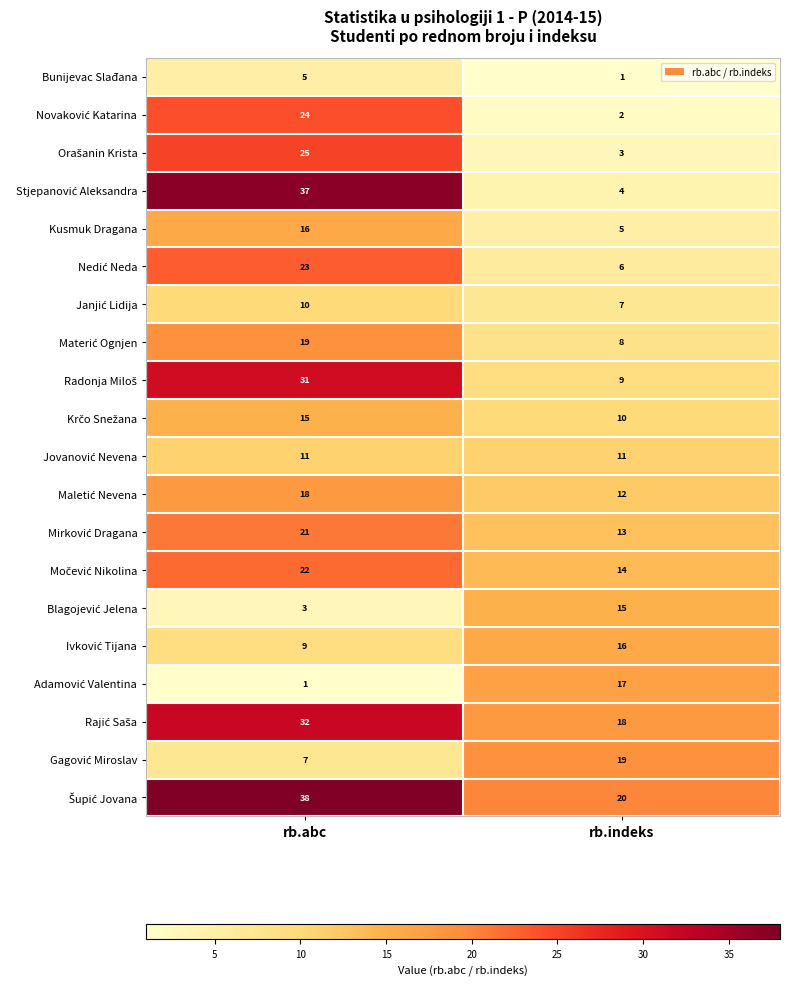

What is the difference between the Bunijevac Slađana values at rb.abc and rb.indeks?

4